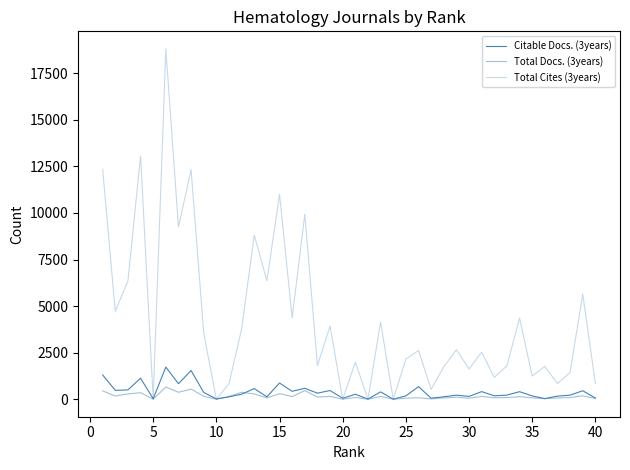

Does the chart display data point markers on the line(s)?

No